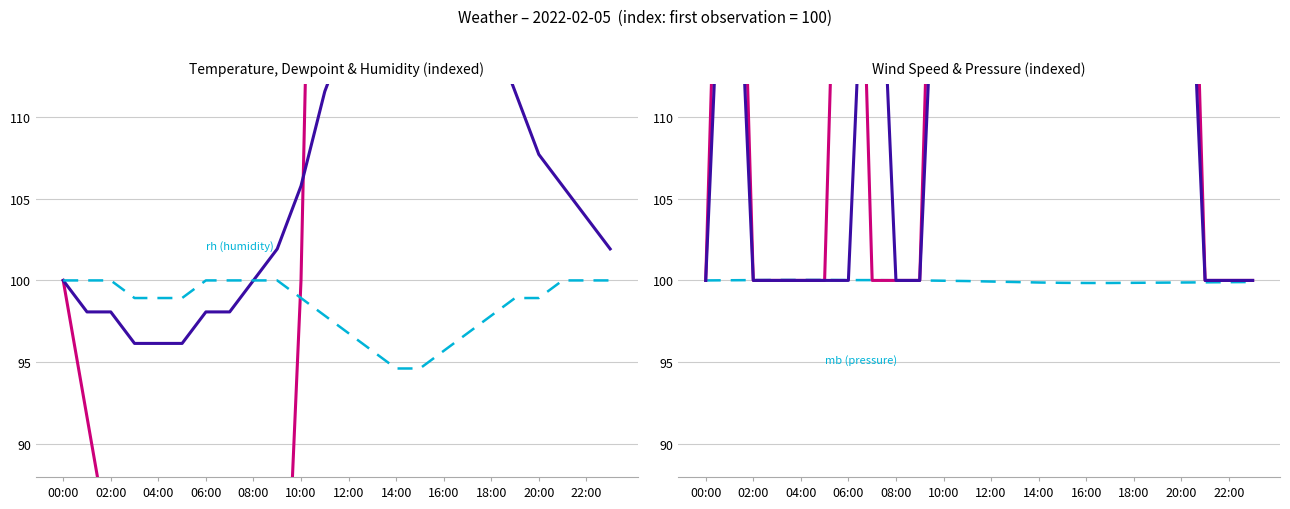

Count the wind_mph values in the range 100 to 200.

19